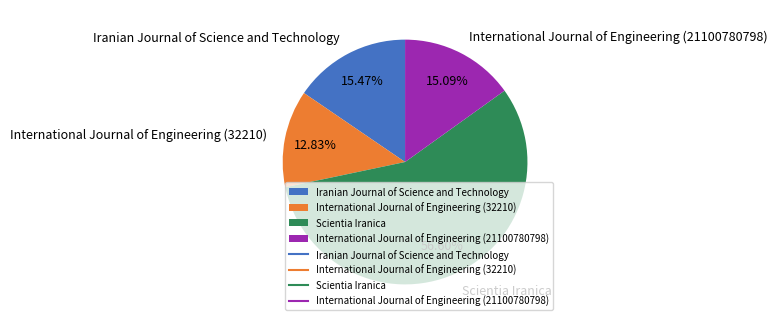

Which category has the smallest portion of the pie?

International Journal of Engineering (32210)